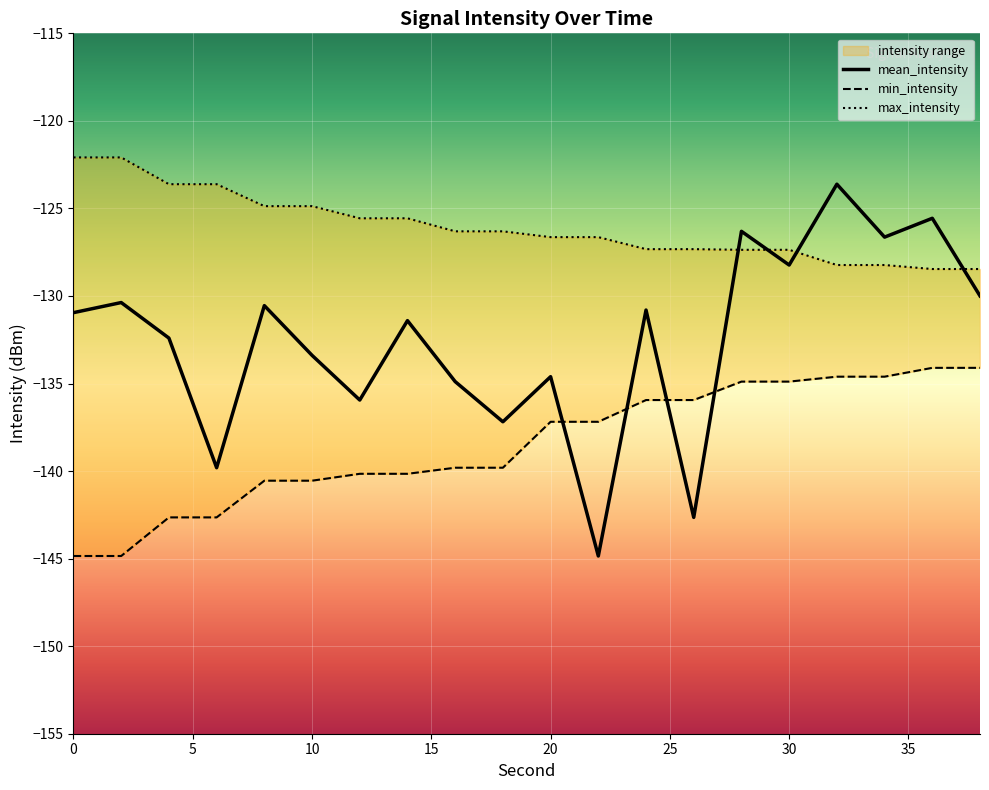

True or false: mean_intensity has a value of -220.1 at 22.

False